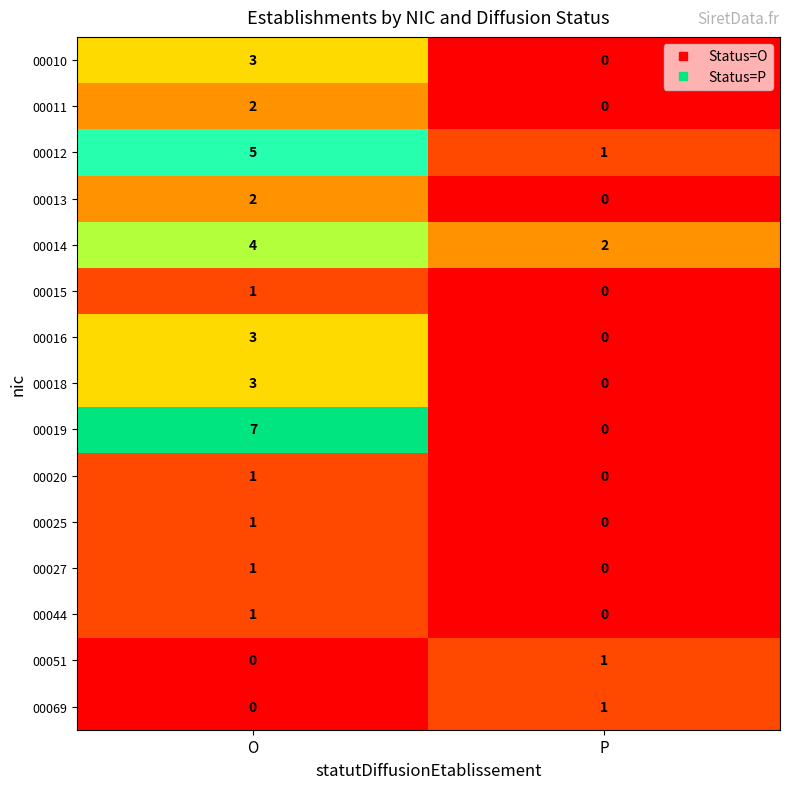

What is the total value across all series at P?

5